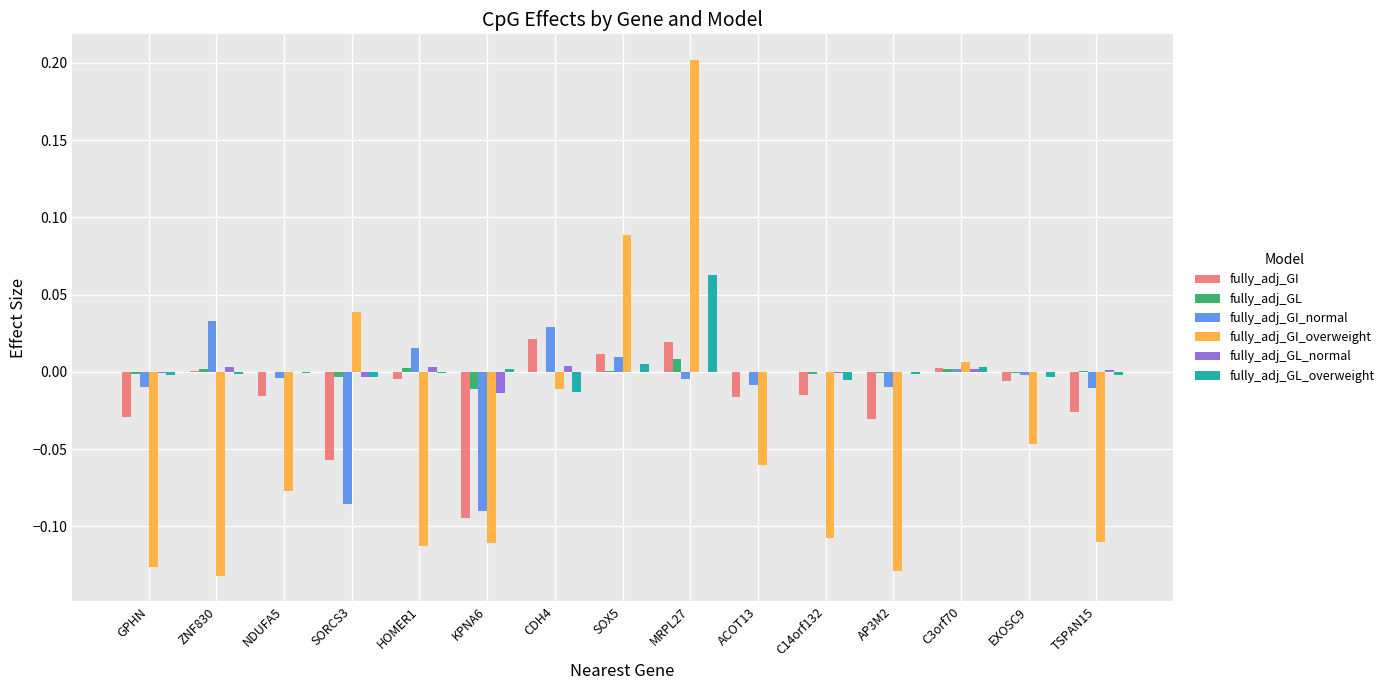

Is the value of fully_adj_GL_overweight at GPHN greater than the value of fully_adj_GI at SORCS3?

Yes